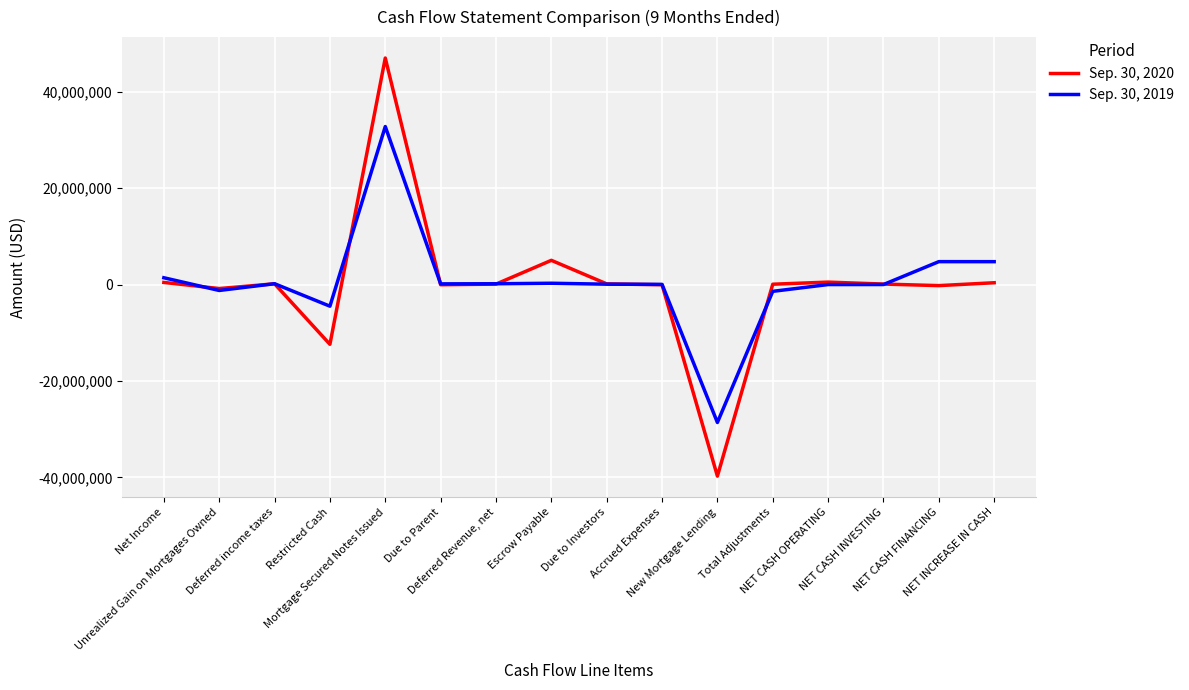

What is the minimum value for Sep. 30, 2019?

-28624937